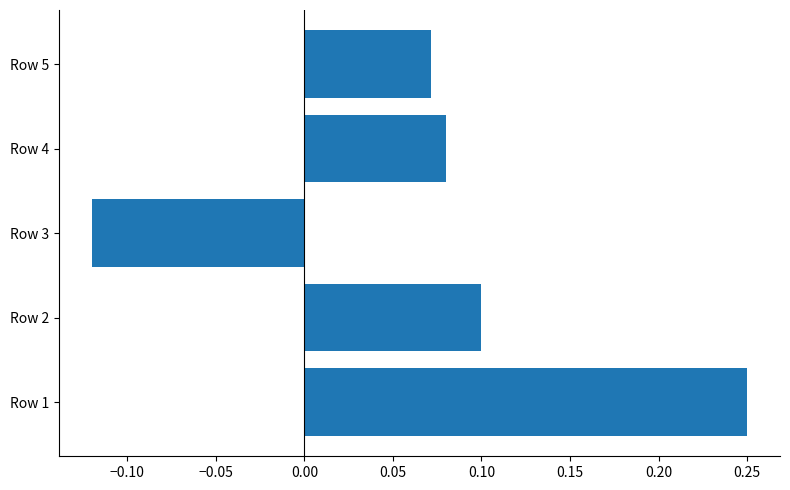

Which has a higher value, Row 2 or Row 5?

Row 2